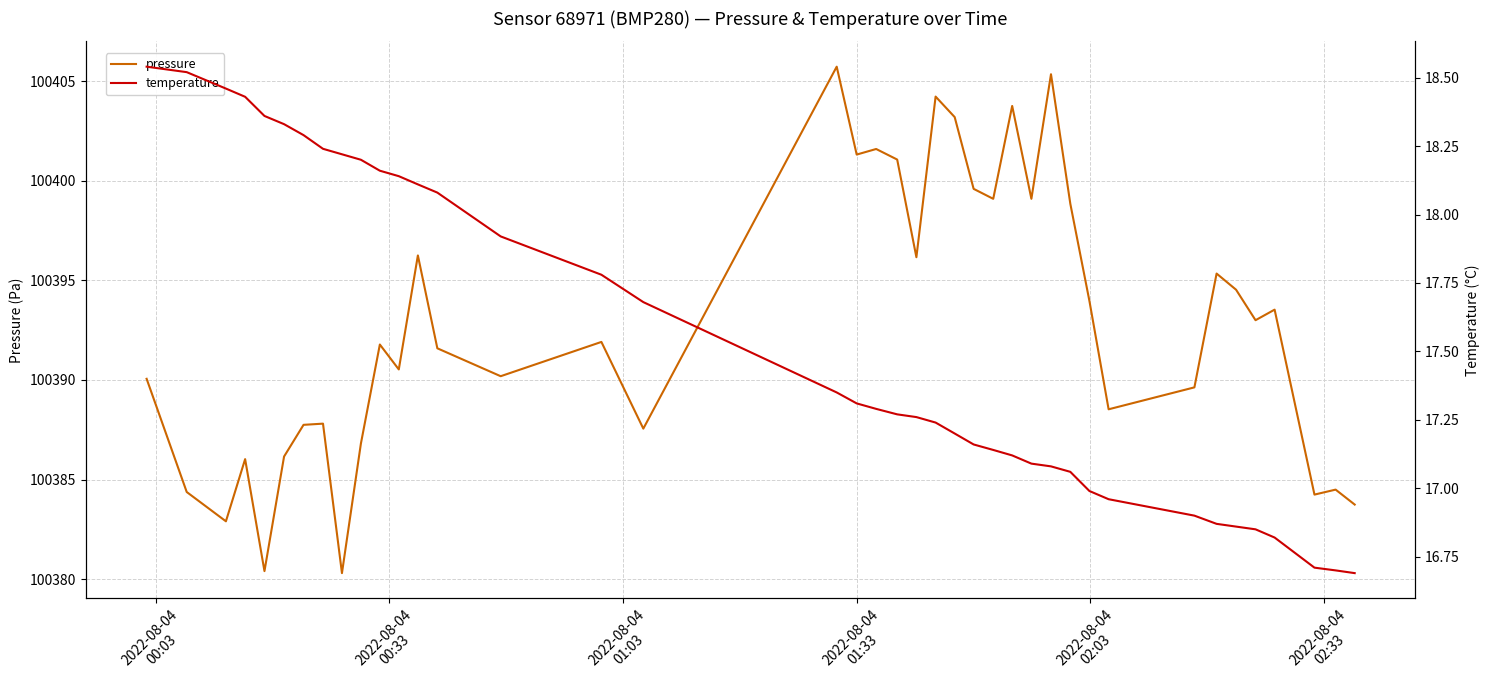

Reading right to left, transcribe all the data shown in this chart.

pressure: 100383.8	100384.5	100384.2	100393.5	100393.0	100394.5	100395.3	100389.6	100388.5	100394.0	100398.8	100405.3	100399.1	100403.8	100399.1	100399.6	100403.2	100404.2	100396.2	100401.1	100401.6	100401.3	100405.7	100387.6	100391.9	100390.2	100391.6	100396.2	100390.5	100391.8	100386.8	100380.3	100387.8	100387.8	100386.2	100380.4	100386.0	100382.9	100384.4	100390.1
temperature: 16.7	16.7	16.7	16.8	16.9	16.9	16.9	16.9	17.0	17.0	17.1	17.1	17.1	17.1	17.1	17.2	17.2	17.2	17.3	17.3	17.3	17.3	17.4	17.7	17.8	17.9	18.1	18.1	18.1	18.2	18.2	18.2	18.2	18.3	18.3	18.4	18.4	18.5	18.5	18.5